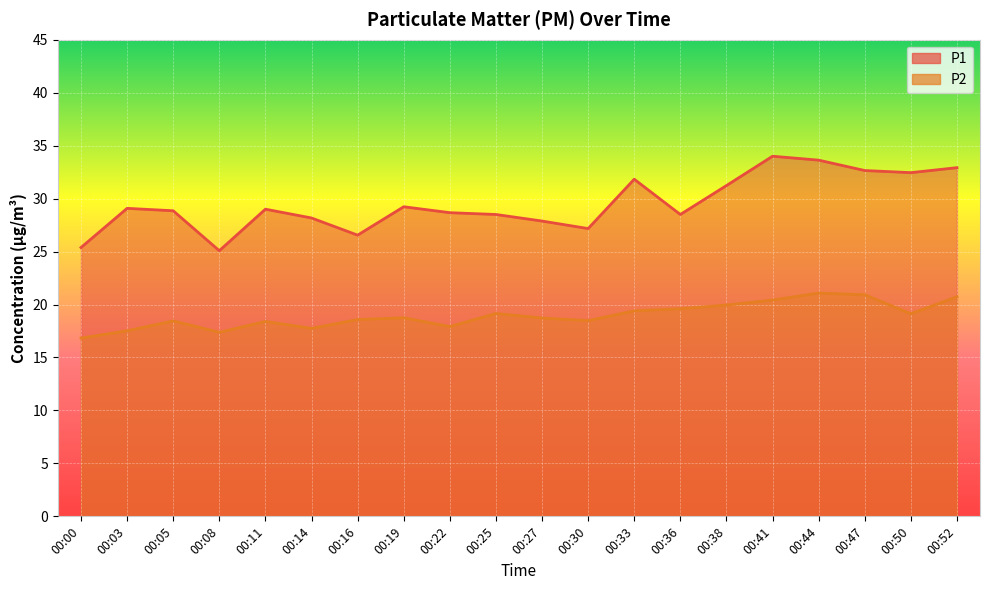

Which category has the lowest value in the P1 series?

00:08